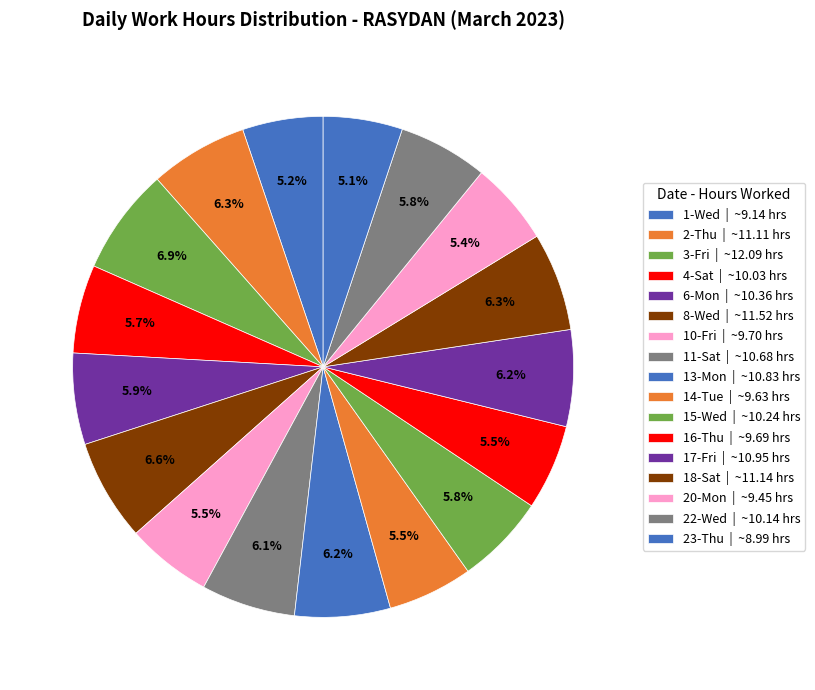

To the nearest percent, what is the difference between the largest and smallest slice percentages?

2%